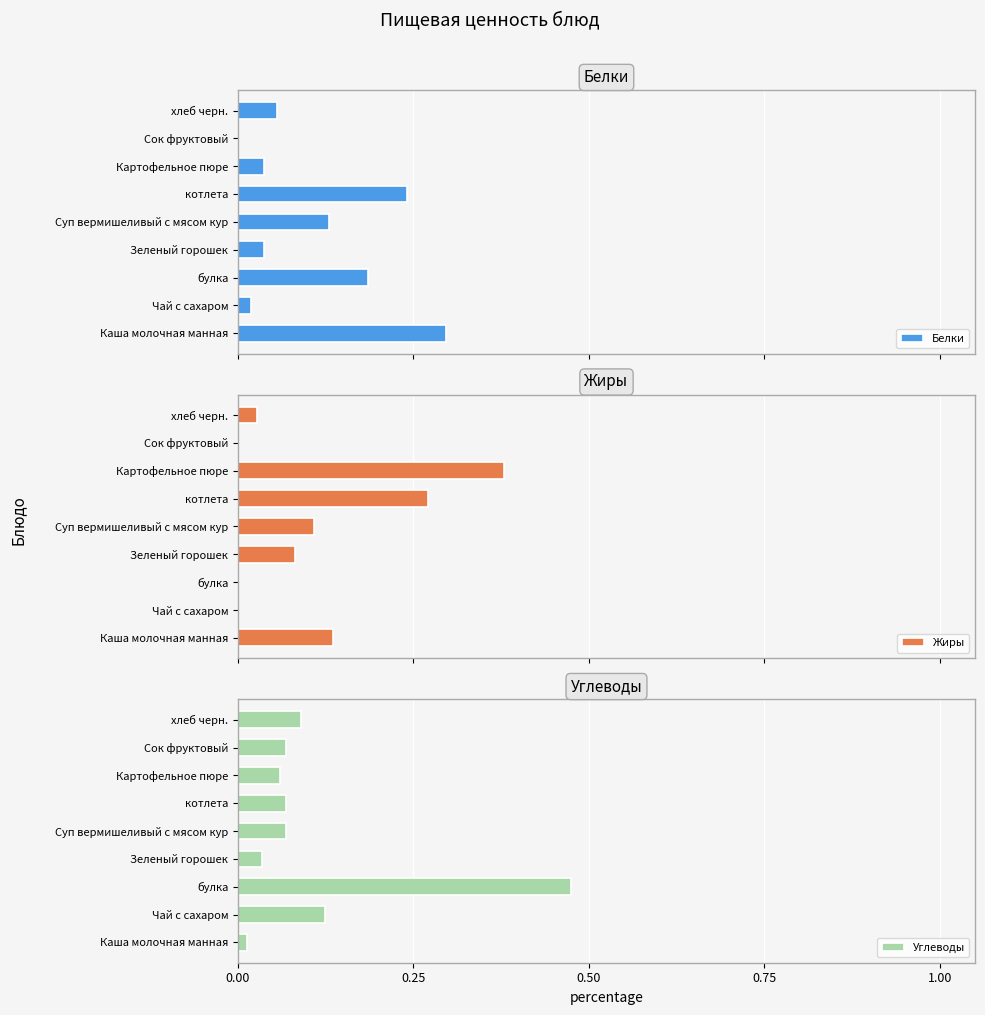

Is it true that Углеводы equals 0.6 at булка?

False